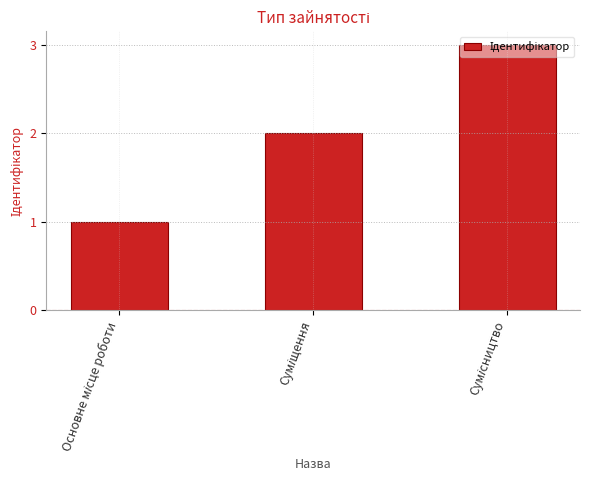

Are the bars horizontal?

No